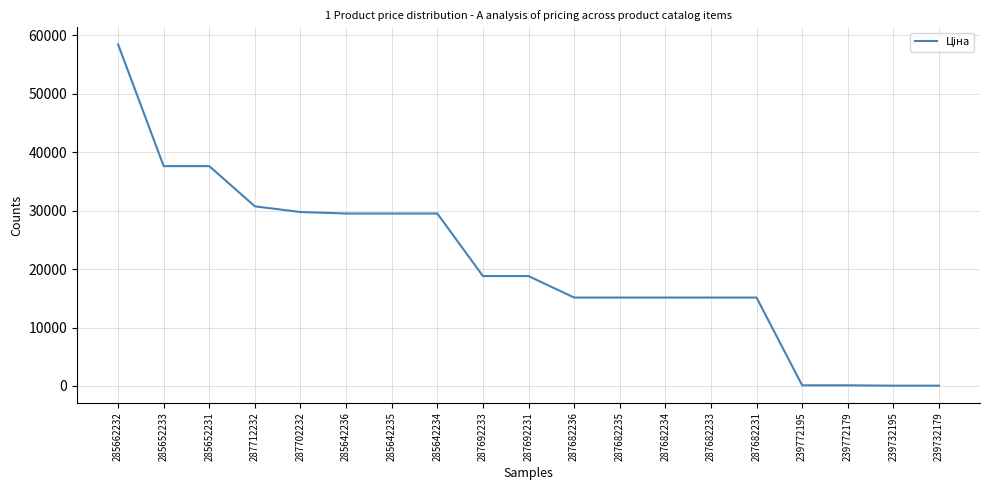

How many lines are shown in the chart?

1